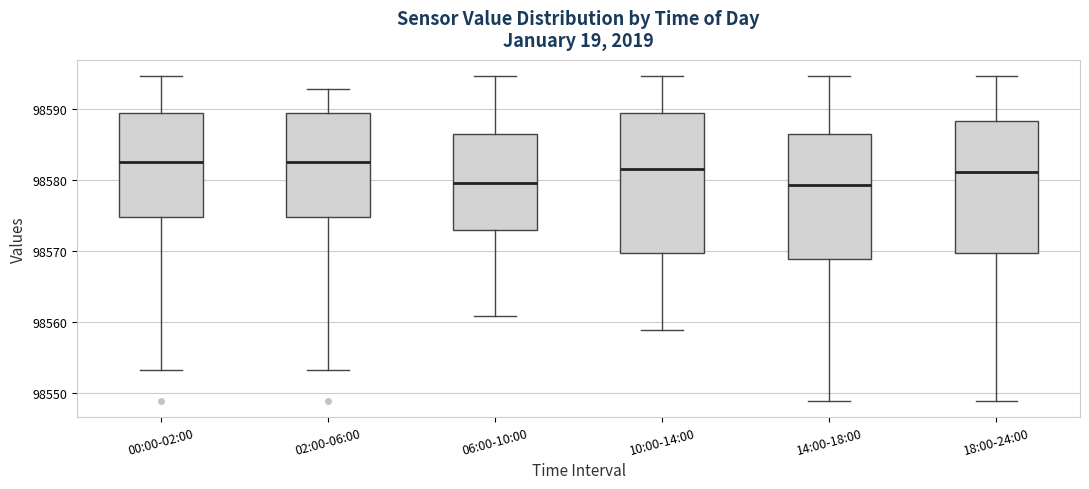

Comparing the boxes themselves (not the whiskers), which one is the tallest?

10:00-14:00